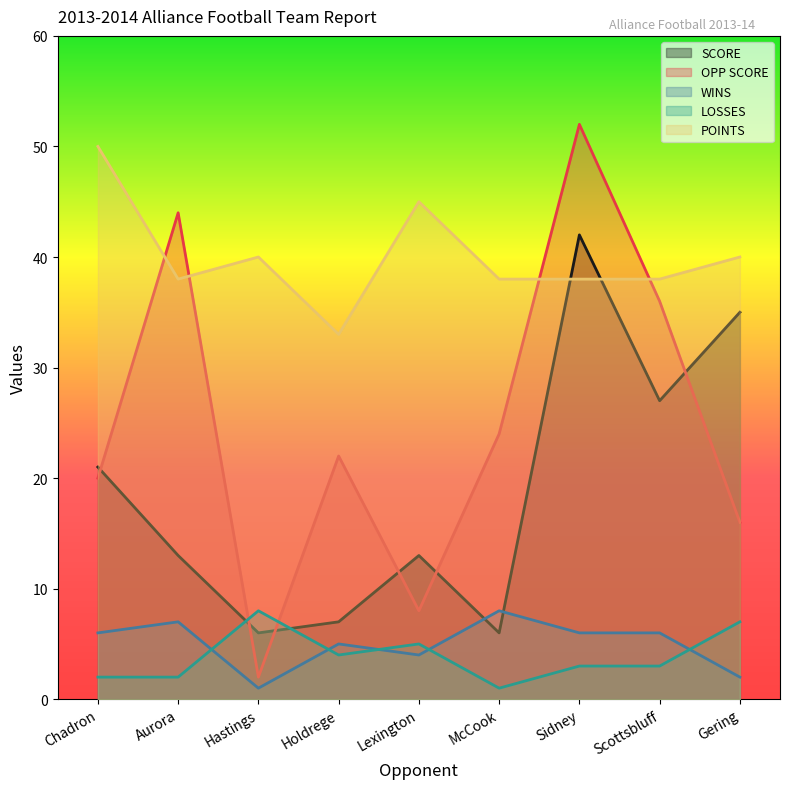

How many data points does each series have?

9